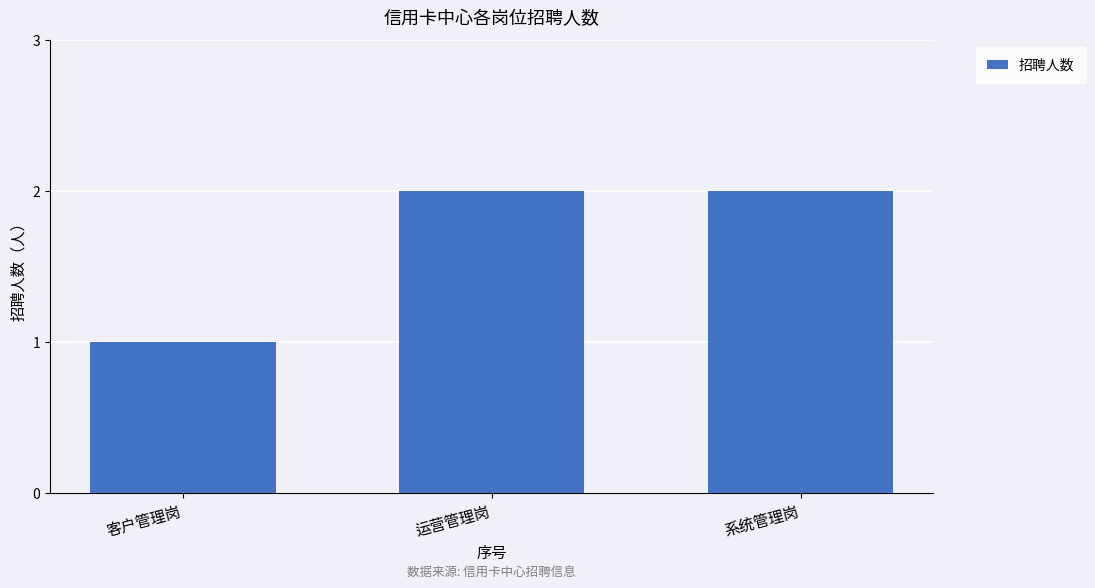

At which category does the chart reach its minimum across all series?

客户管理岗